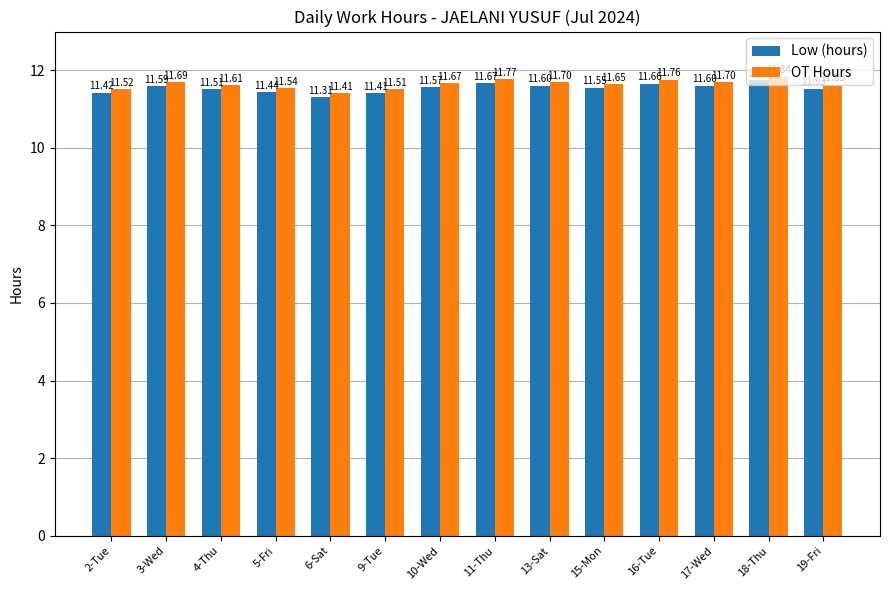

What position from the right is 4-Thu?

12